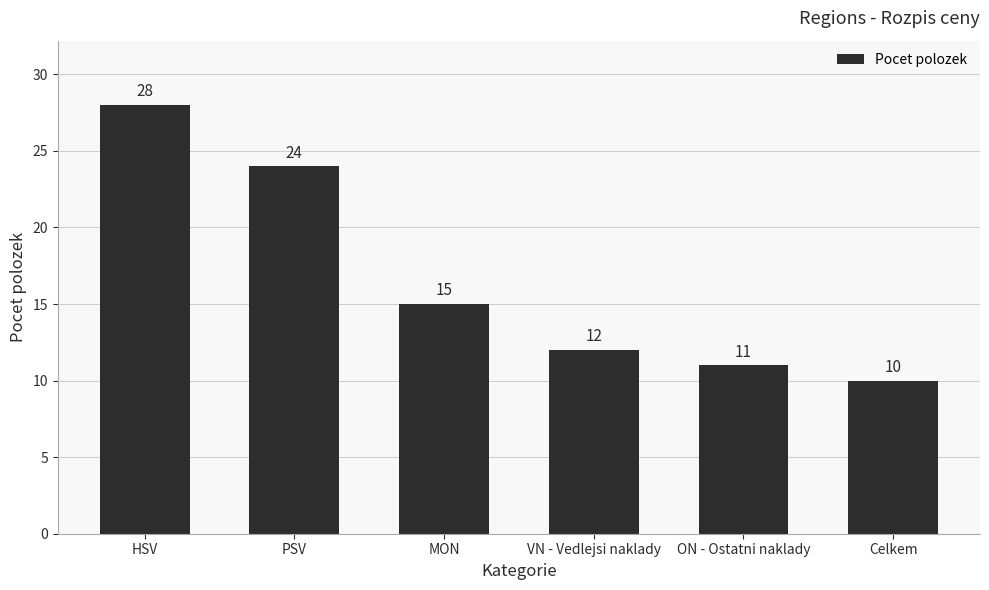

What is the change in value from HSV to VN - Vedlejsi naklady?

-16